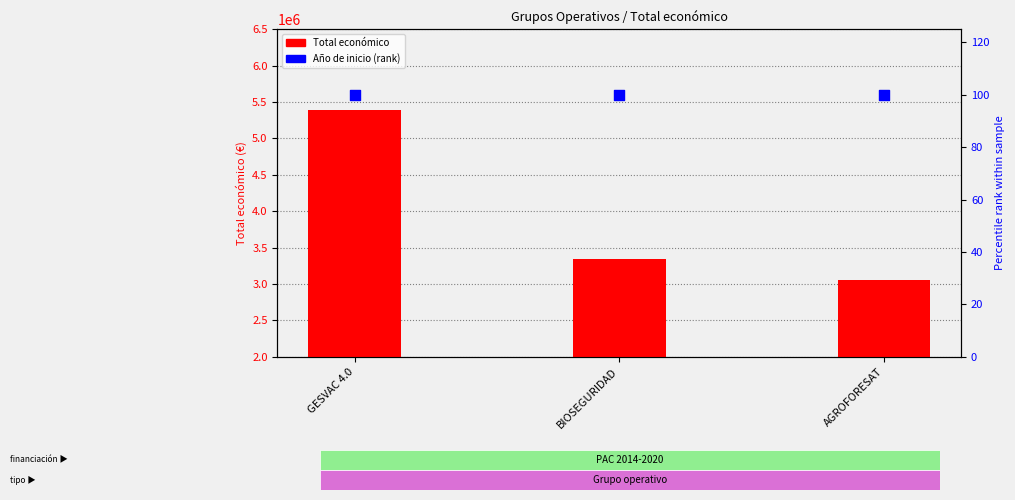

Which series has the widest spread of Y values?

Total económico